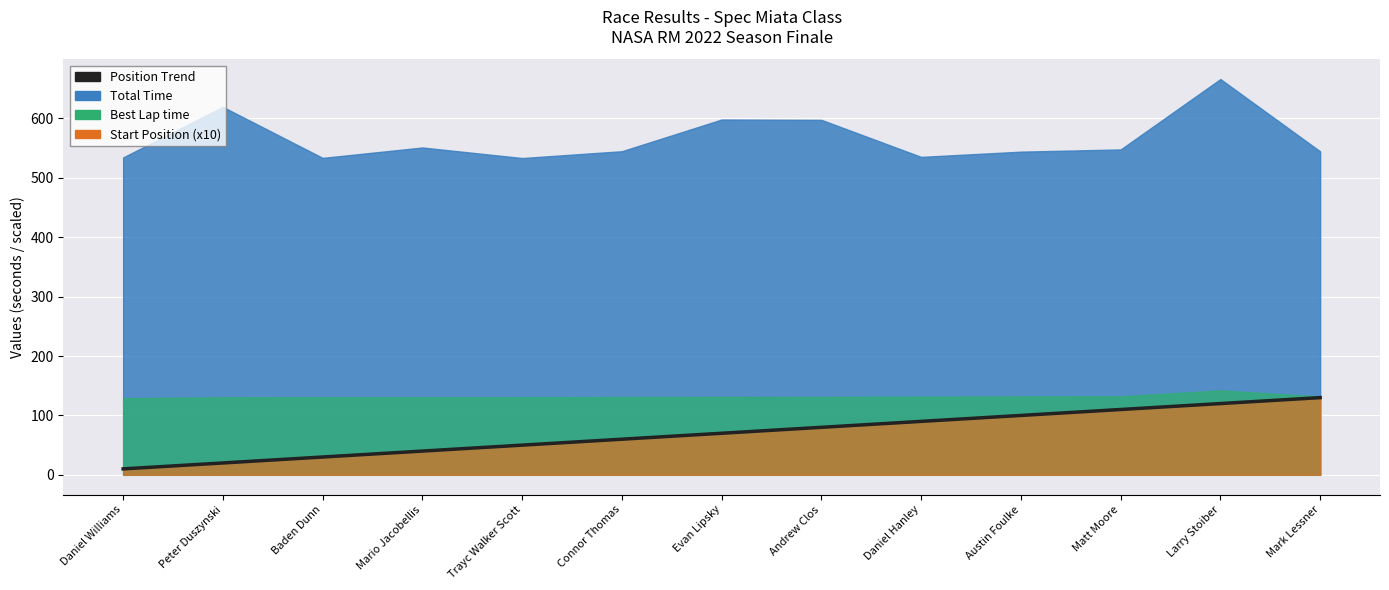

Which label corresponds to the largest value in the chart?

Mark Lessner